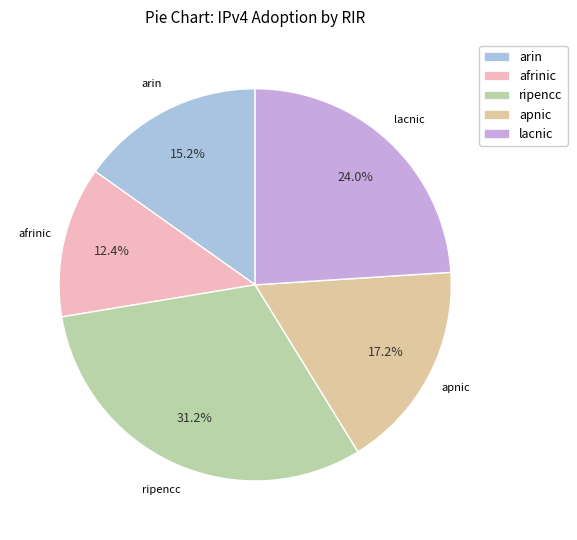

Count the number of slices in the pie.

5